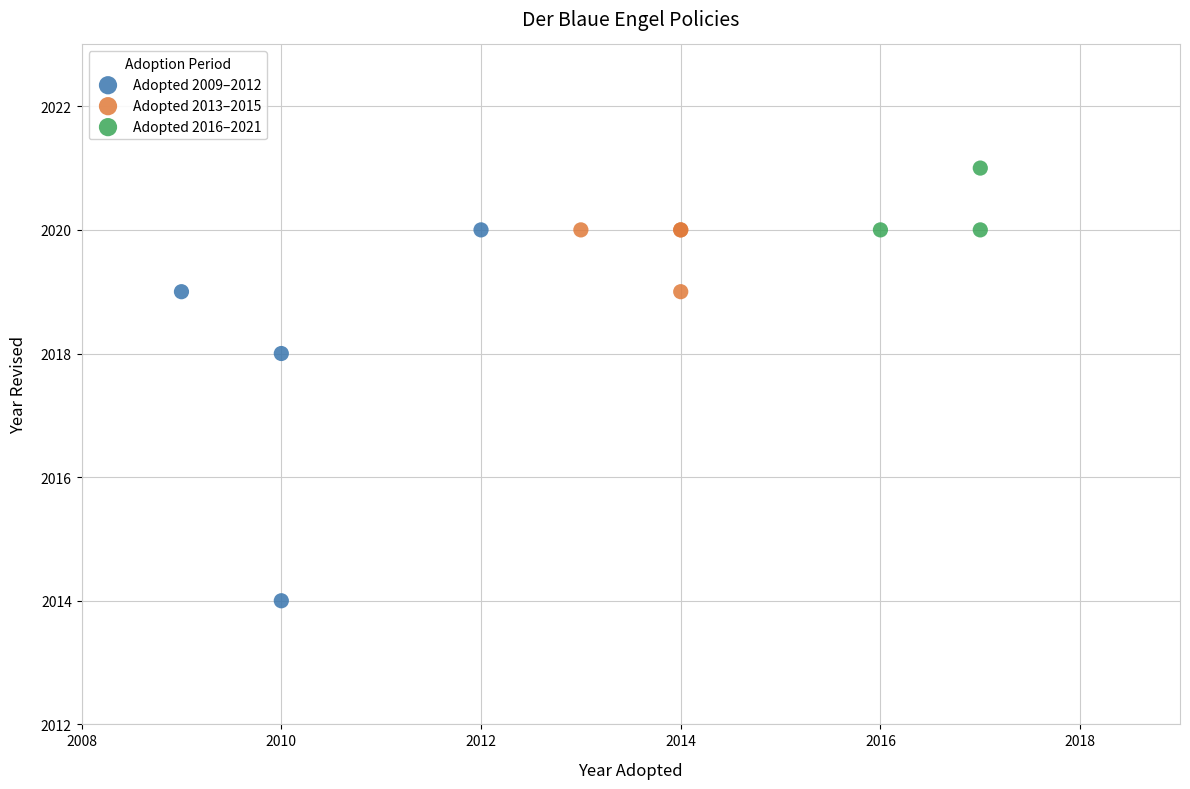

Which series contains the highest Y value?

Adopted 2016–2021